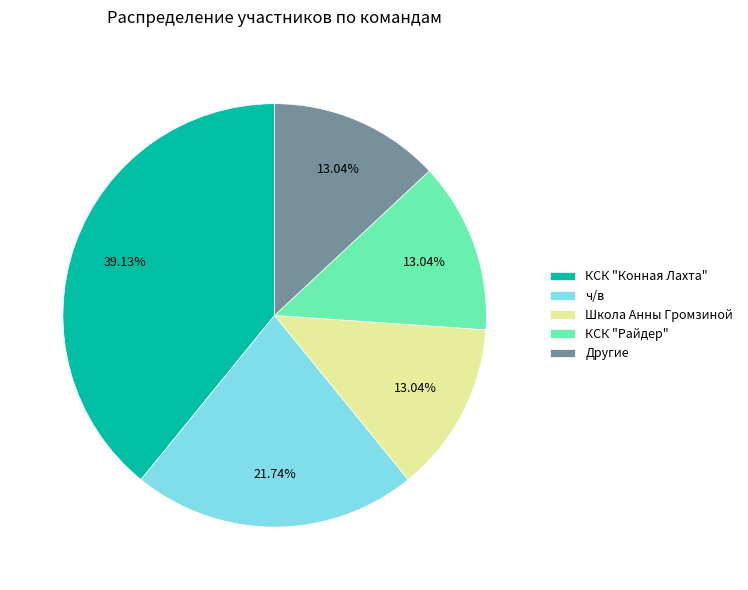

Combined, do ч/в and КСК "Райдер" account for over 50%?

No